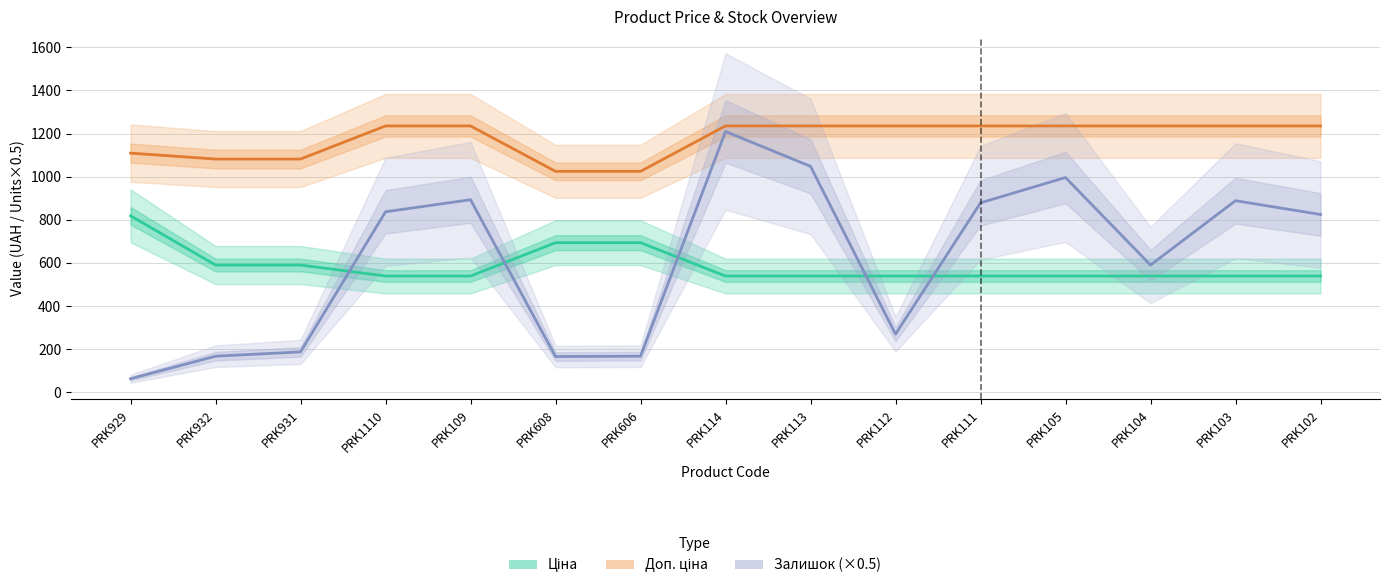

Rank the categories by Ціна value from highest to lowest.

PRK929, PRK608, PRK606, PRK932, PRK931, PRK1110, PRK109, PRK114, PRK113, PRK112, PRK111, PRK105, PRK104, PRK103, PRK102